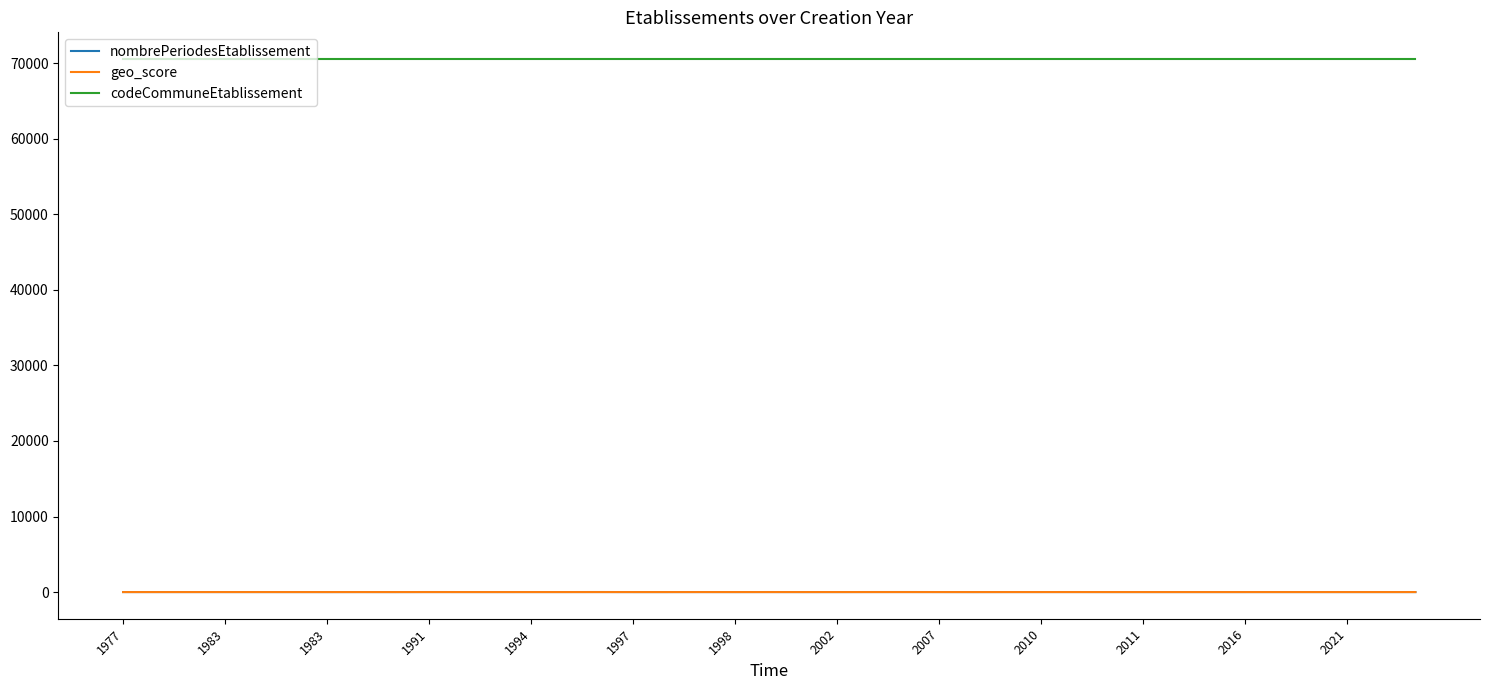

Which series has the largest total across all categories?

codeCommuneEtablissement